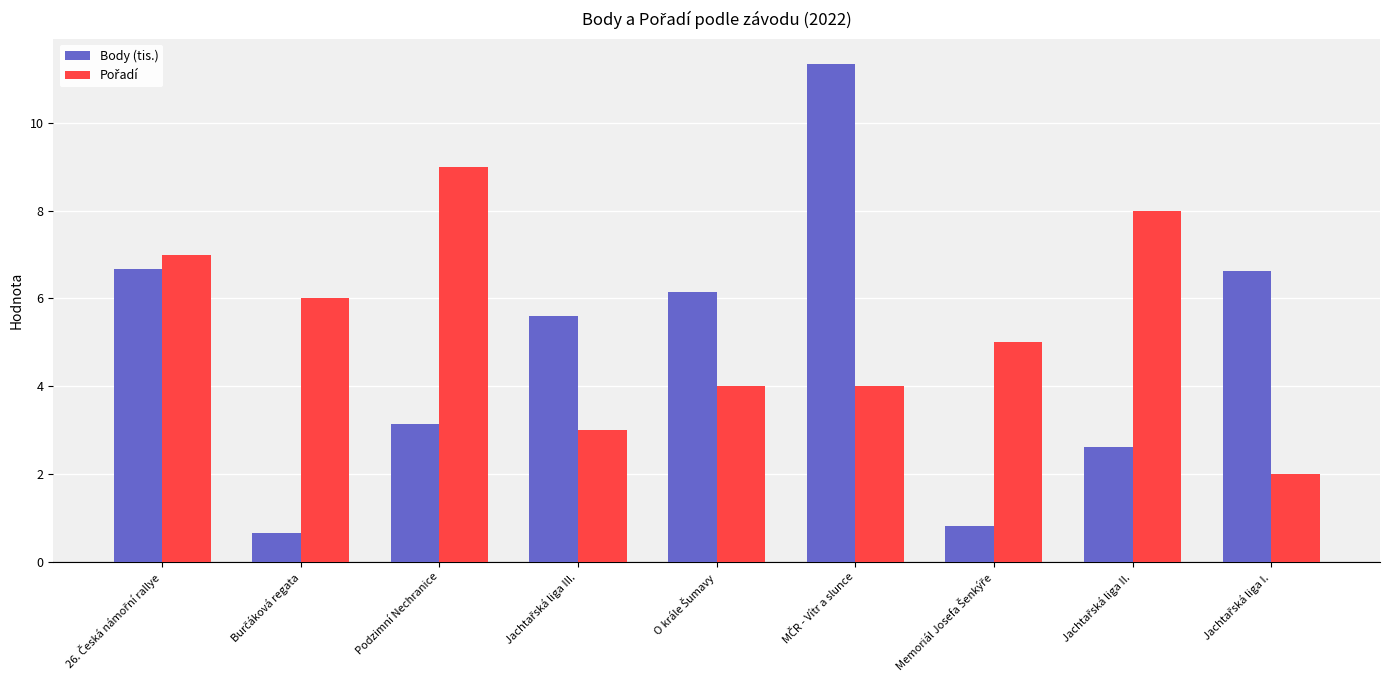

Which series has the largest range (max minus min)?

Body (tis.)